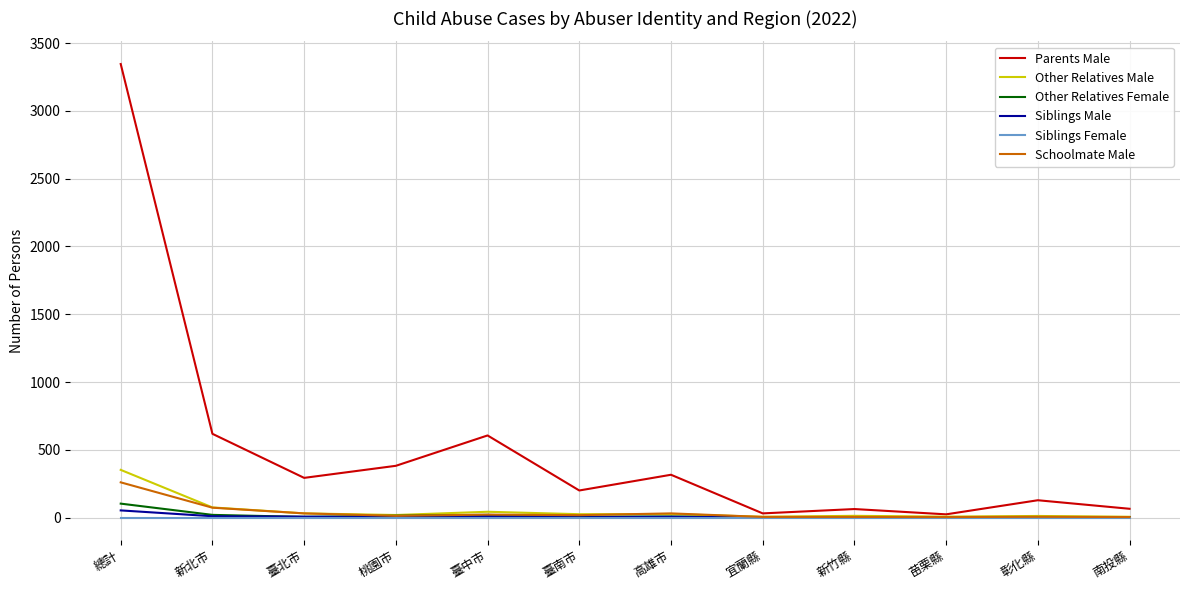

What is the greatest value displayed?

3346